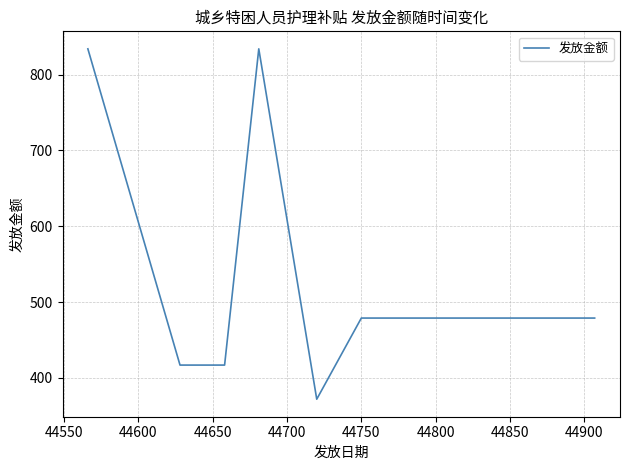

What is the minimum value shown in the chart?

372